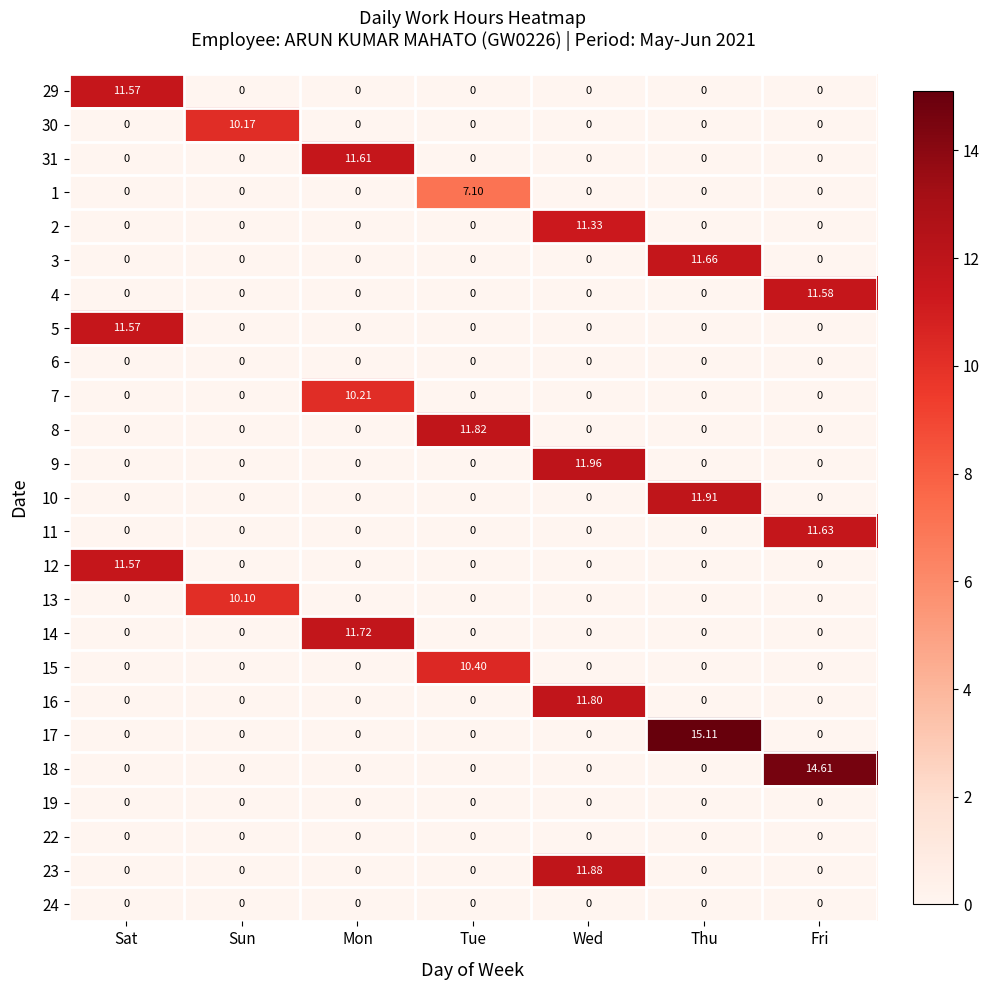

At which label does 13 reach its peak?

Sun